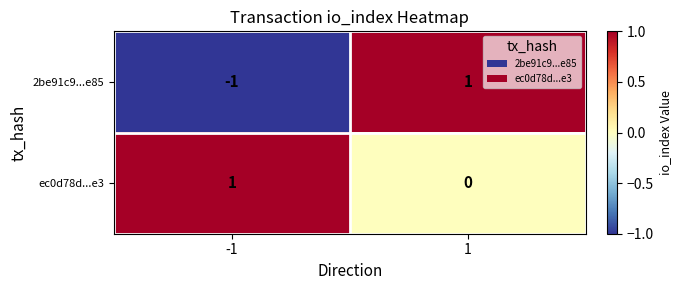

Reading left to right, extract all data points from this chart.

2be91c9...e85: -1	1
ec0d78d...e3: 1	0